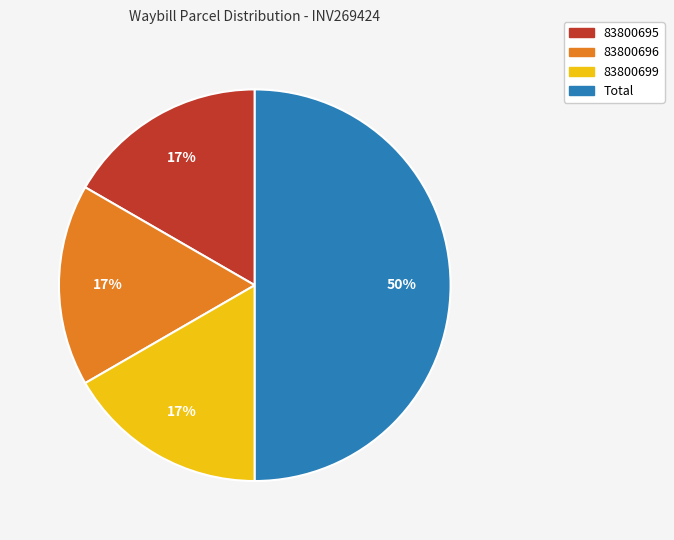

To the nearest percent, what is the average slice percentage?

25%